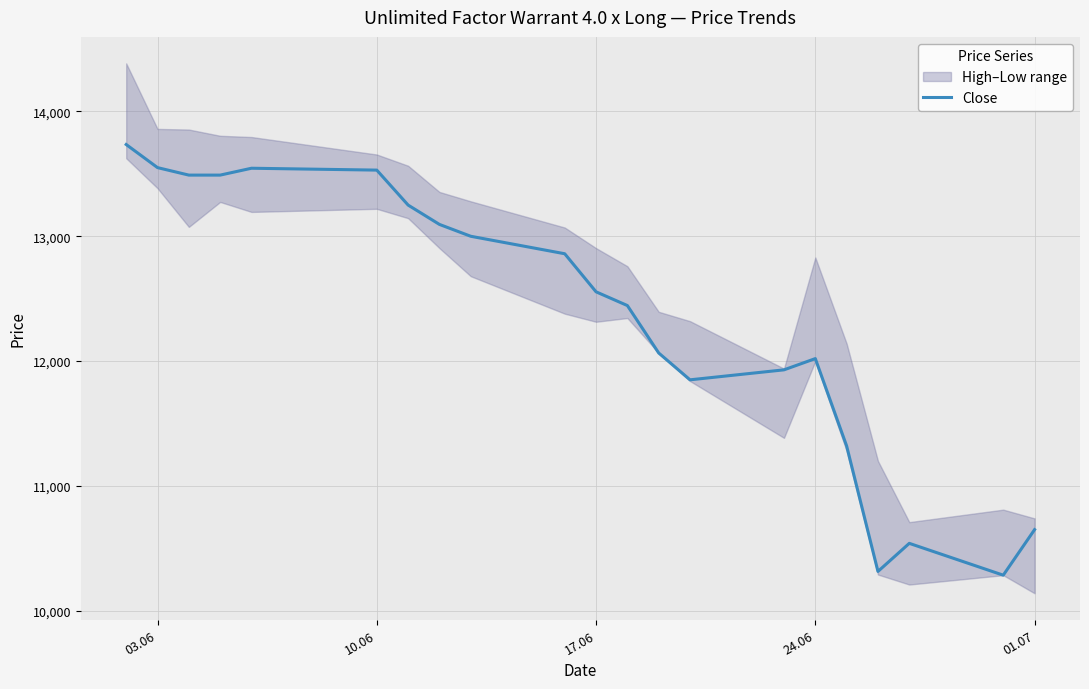

What is the lowest value of the Close series?

10285